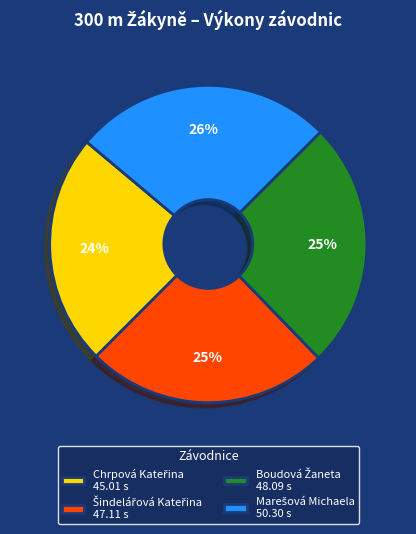

Does any single category account for the majority?

No